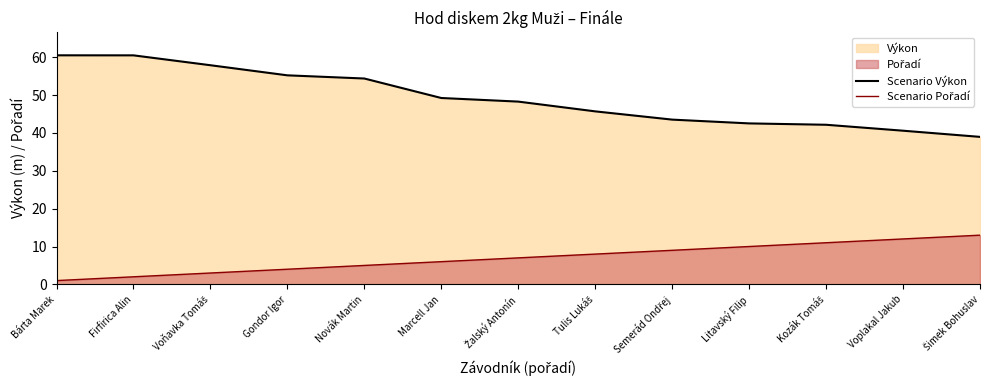

What is the sum of the Scenario Pořadí values at Firfirica Alin and Gondor Igor?

6.0